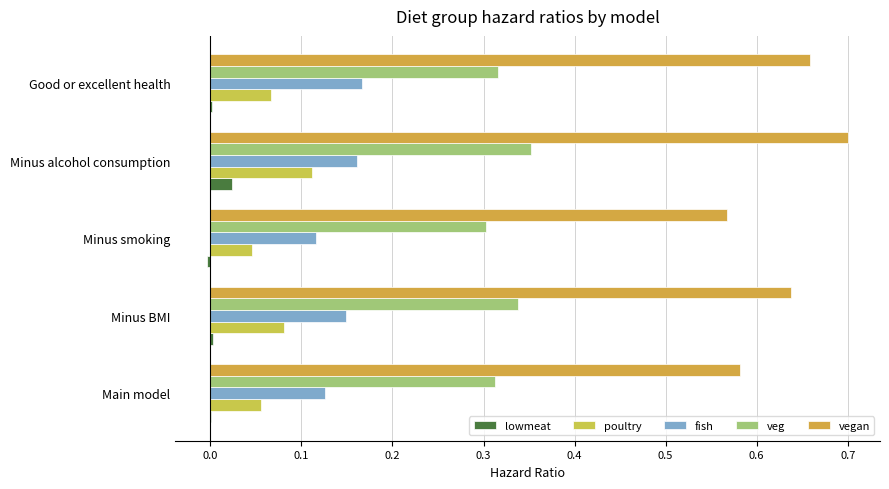

What position from the left is Good or excellent health?

5